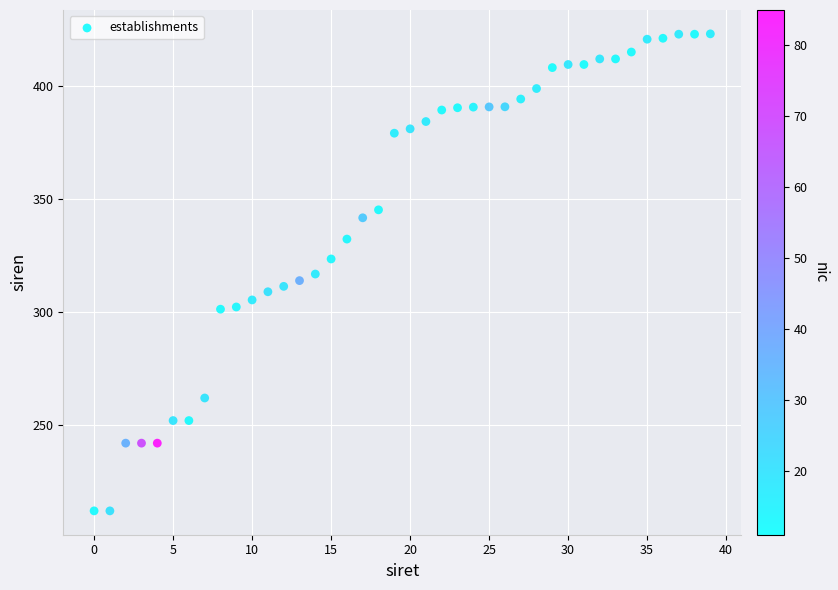

What is the range of Y values (max minus min)?

211.3